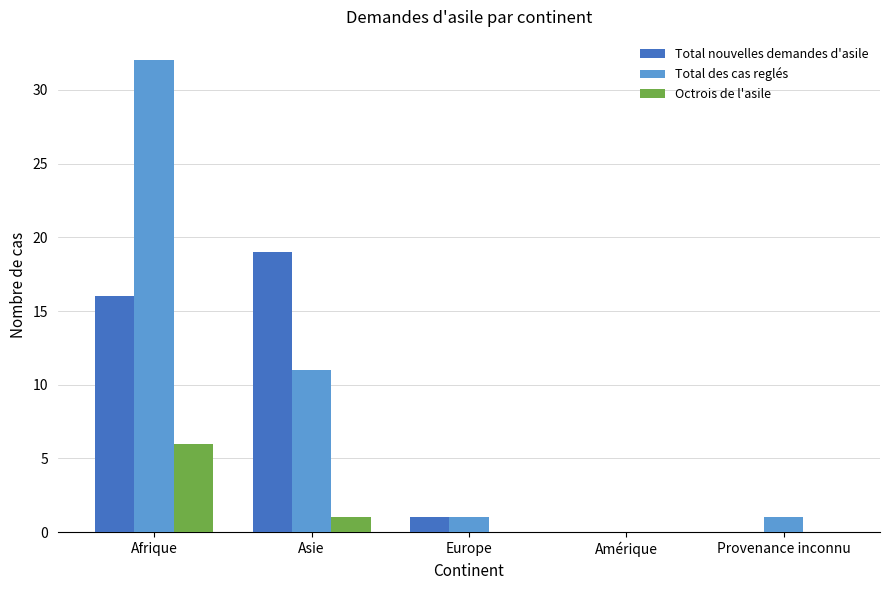

At which category is the sum across all series the highest?

Afrique